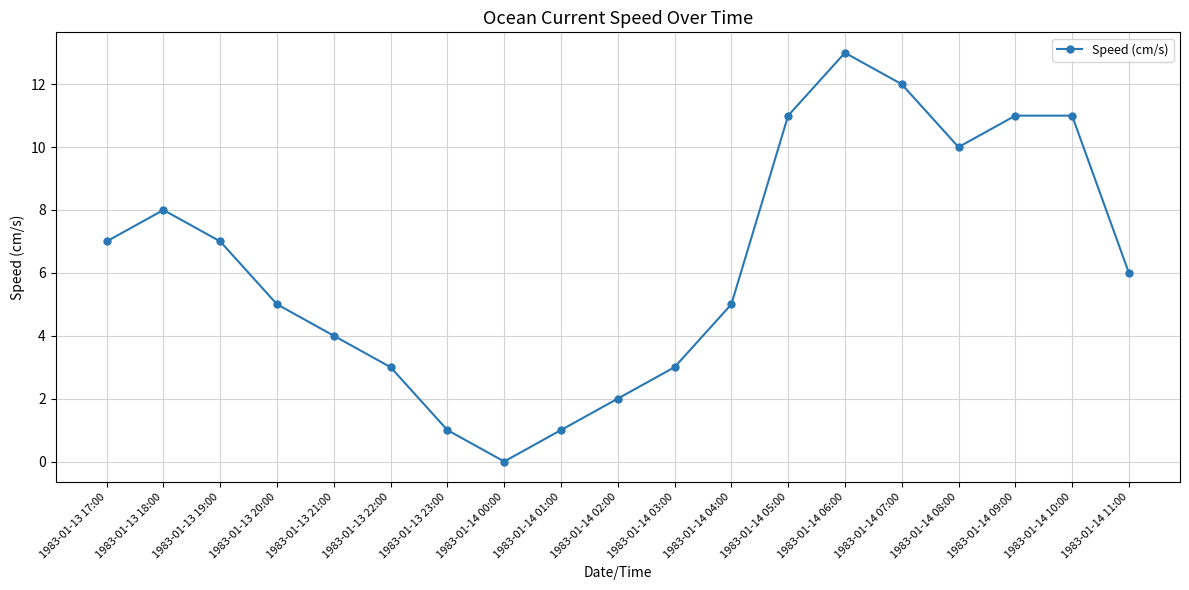

Where is the first local minimum?

1983-01-14 00:00